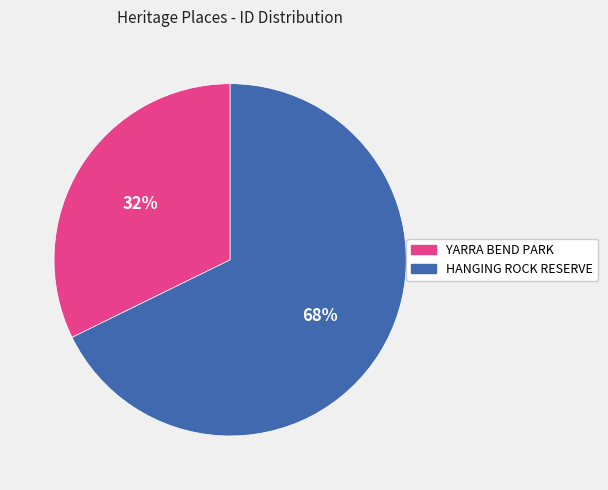

Which slice is the largest?

HANGING ROCK RESERVE